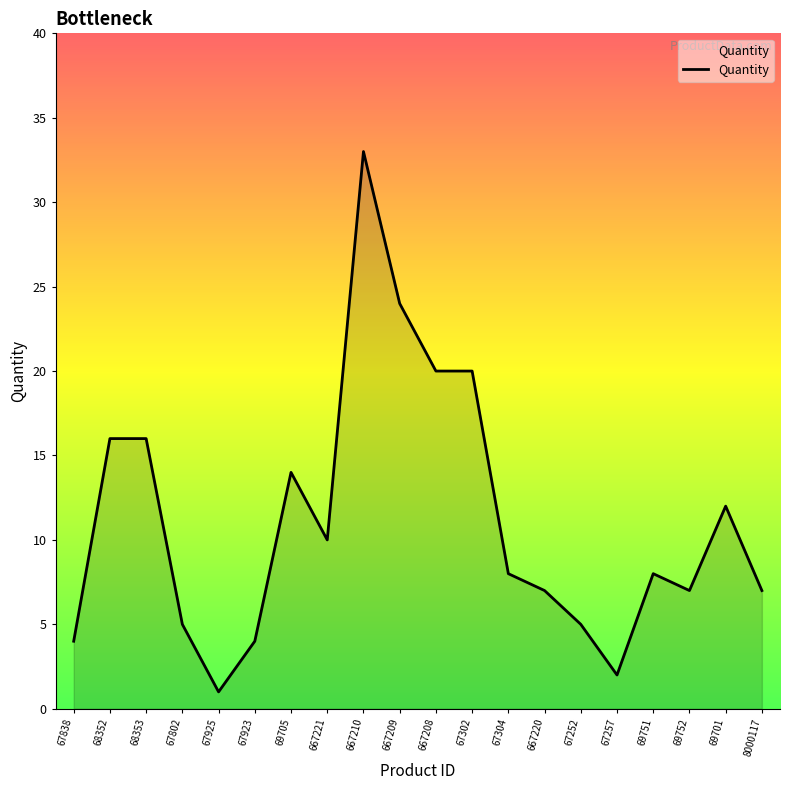

Which label corresponds to the largest value in the chart?

667210